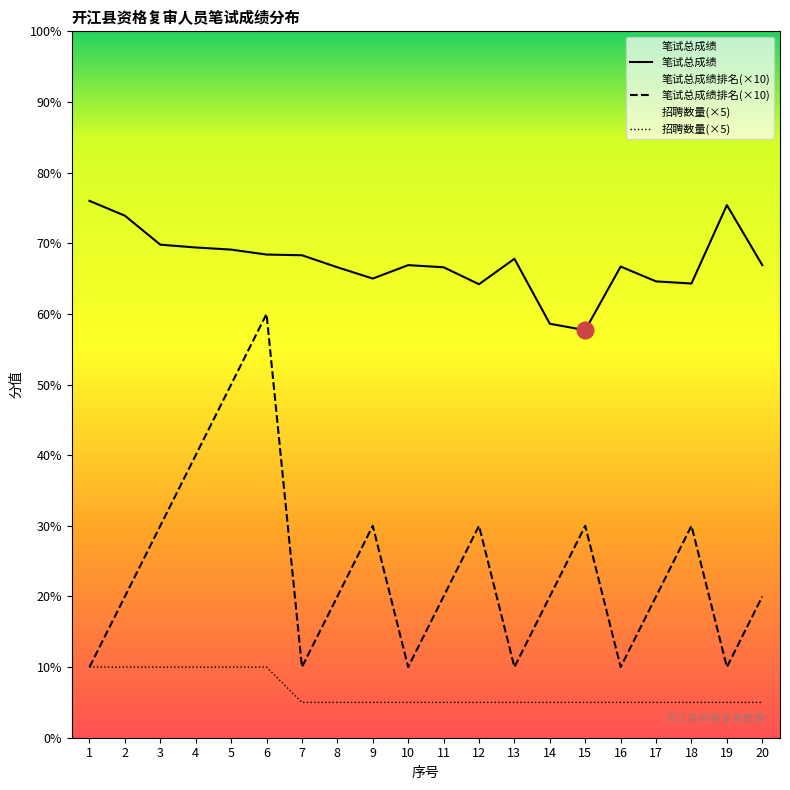

How many distinct data groups are displayed?

3